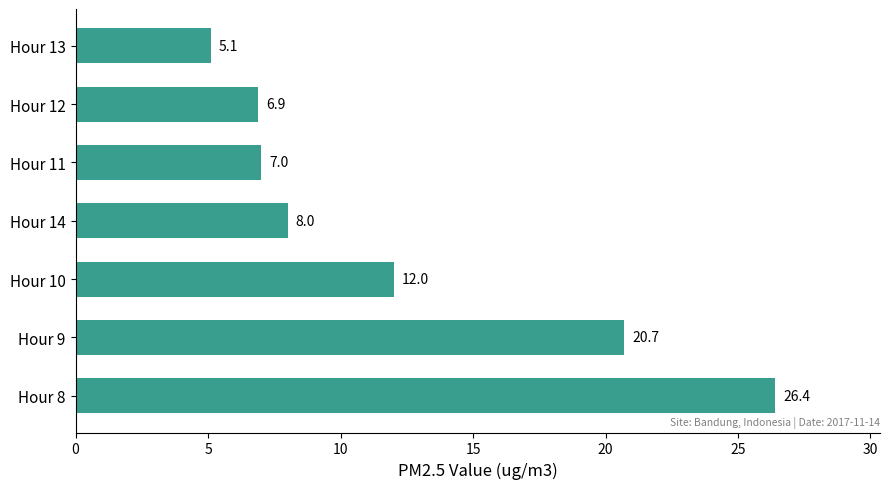

List the labels in order of value, largest first.

Hour 8, Hour 9, Hour 10, Hour 14, Hour 11, Hour 12, Hour 13